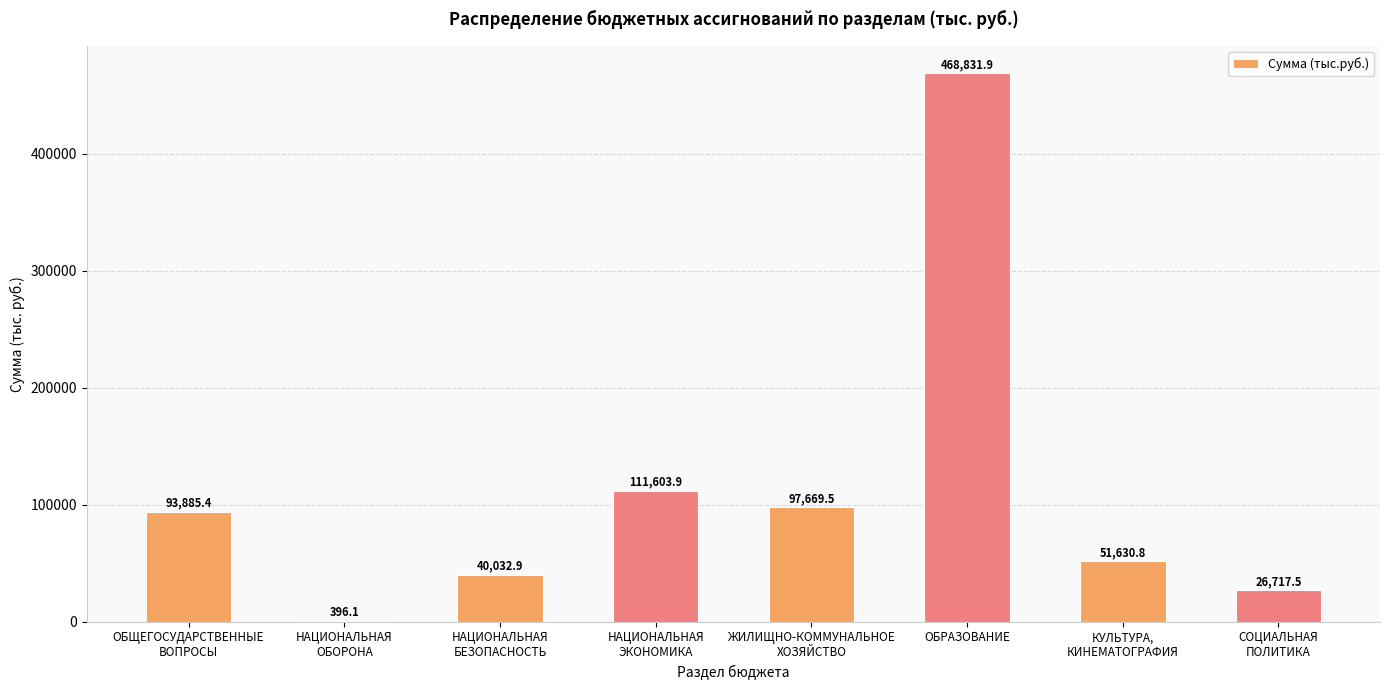

Reading left to right, extract all data points from this chart.

93885.4	396.1	40032.9	111603.9	97669.5	468831.9	51630.8	26717.5